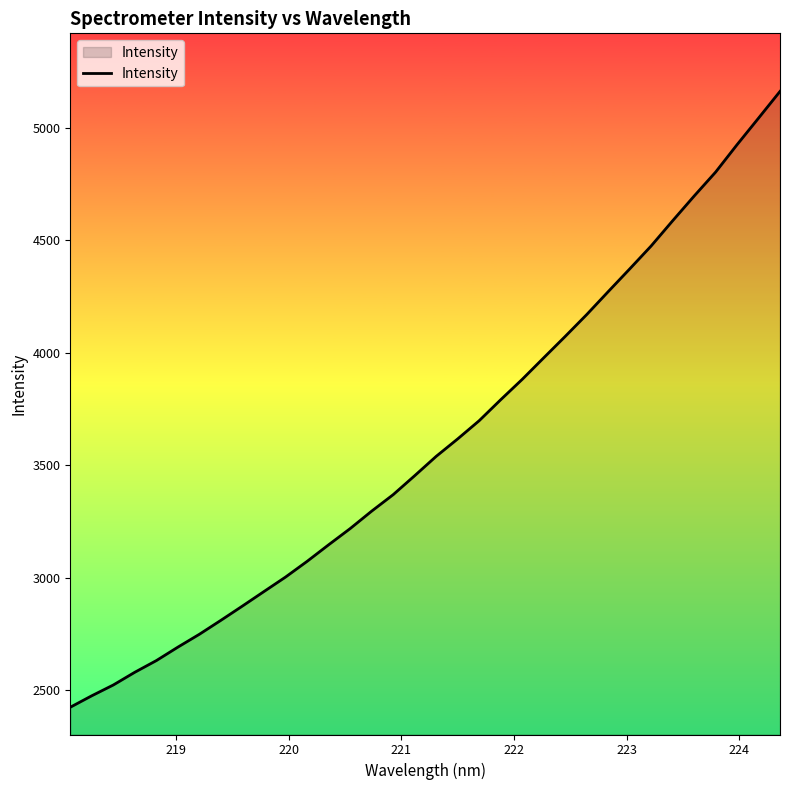

What is the difference between the maximum and minimum values?

2737.4